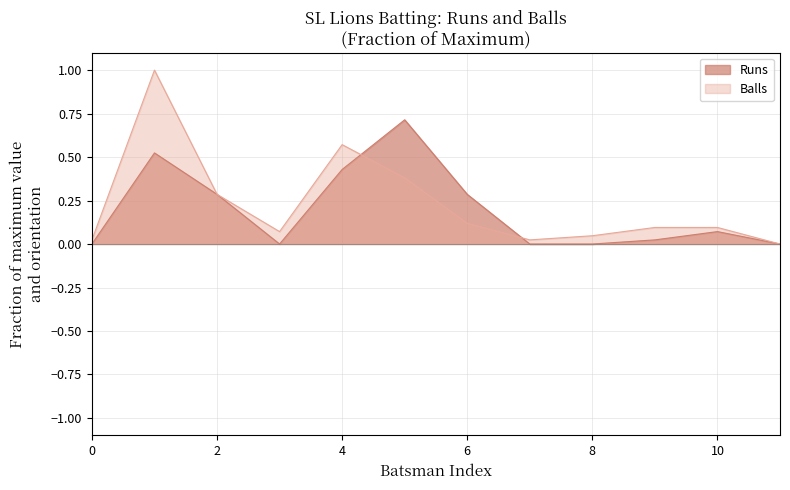

Reading left to right, transcribe all the data shown in this chart.

Runs: 0.0	0.5	0.3	0.0	0.4	0.7	0.3	0.0	0.0	0.0	0.1	0.0
Balls: 0.0	1.0	0.3	0.1	0.6	0.4	0.1	0.0	0.0	0.1	0.1	0.0